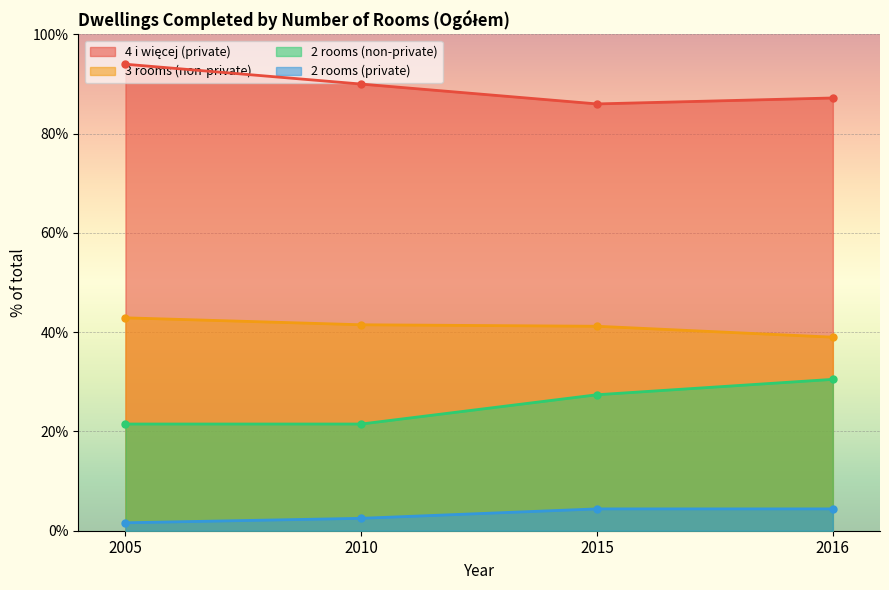

What are all the series names shown in the legend?

4 i więcej (private), 3 rooms (non-private), 2 rooms (non-private), 2 rooms (private)